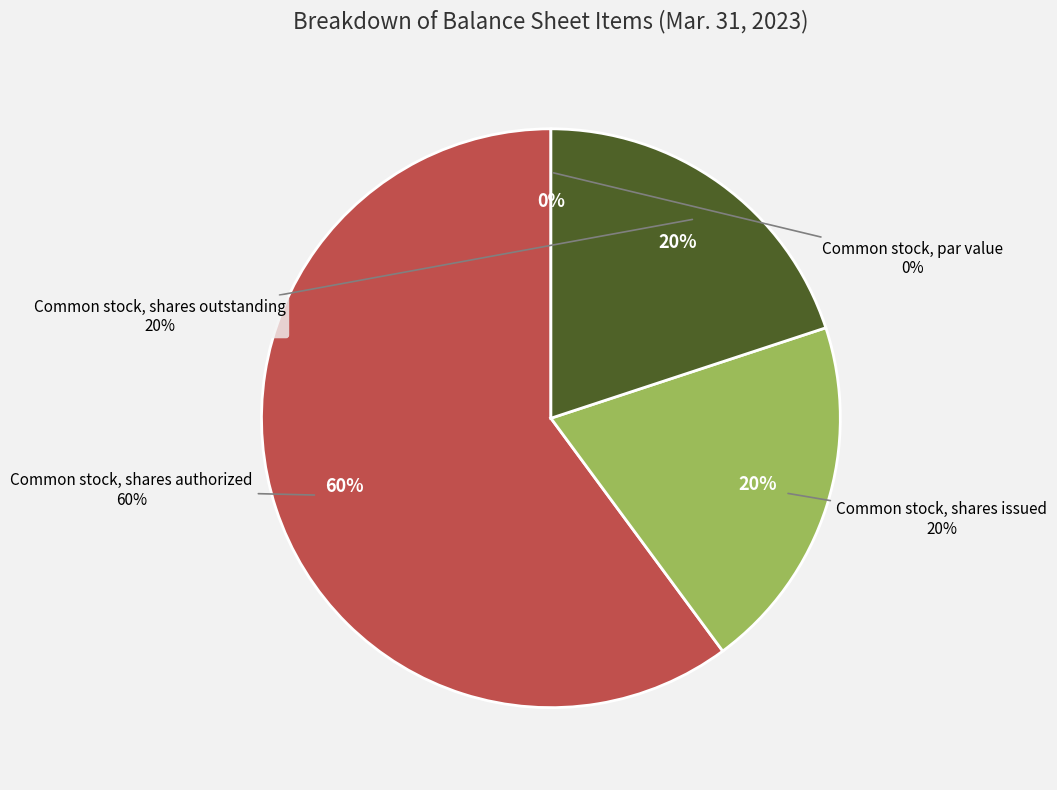

To the nearest percent, what is the average slice percentage?

25%